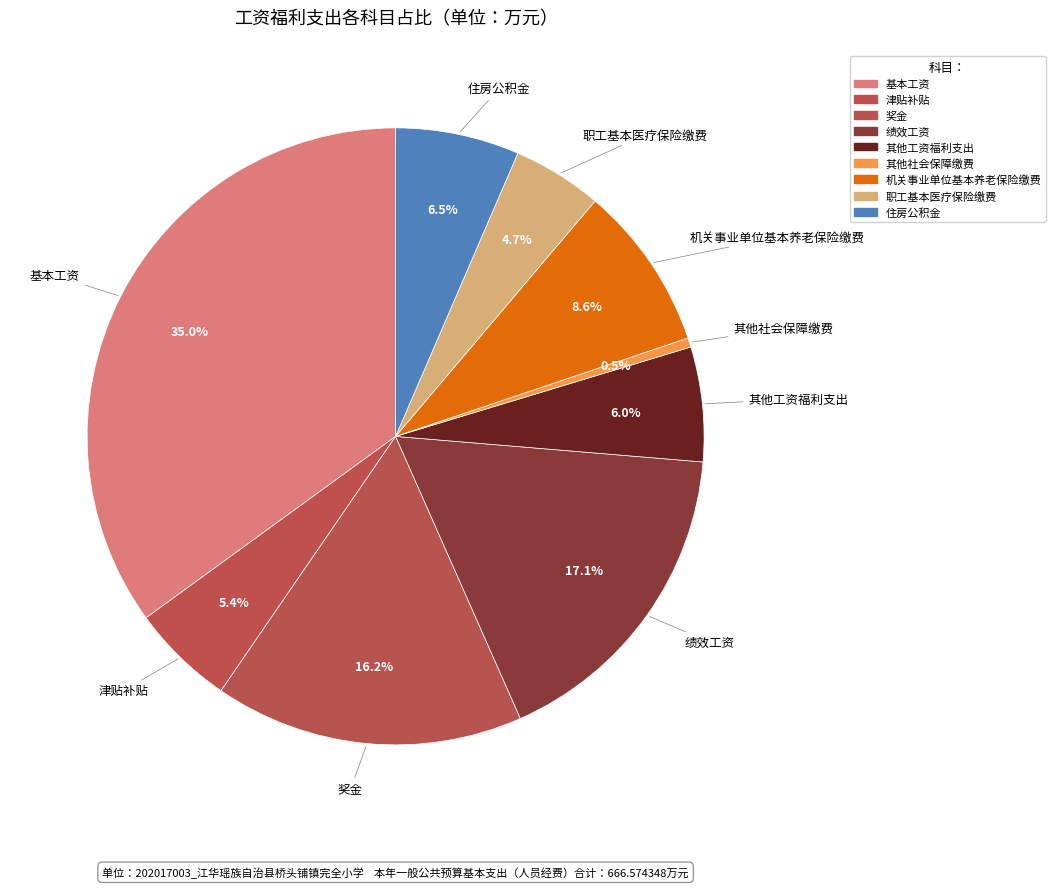

Count the number of slices in the pie.

9